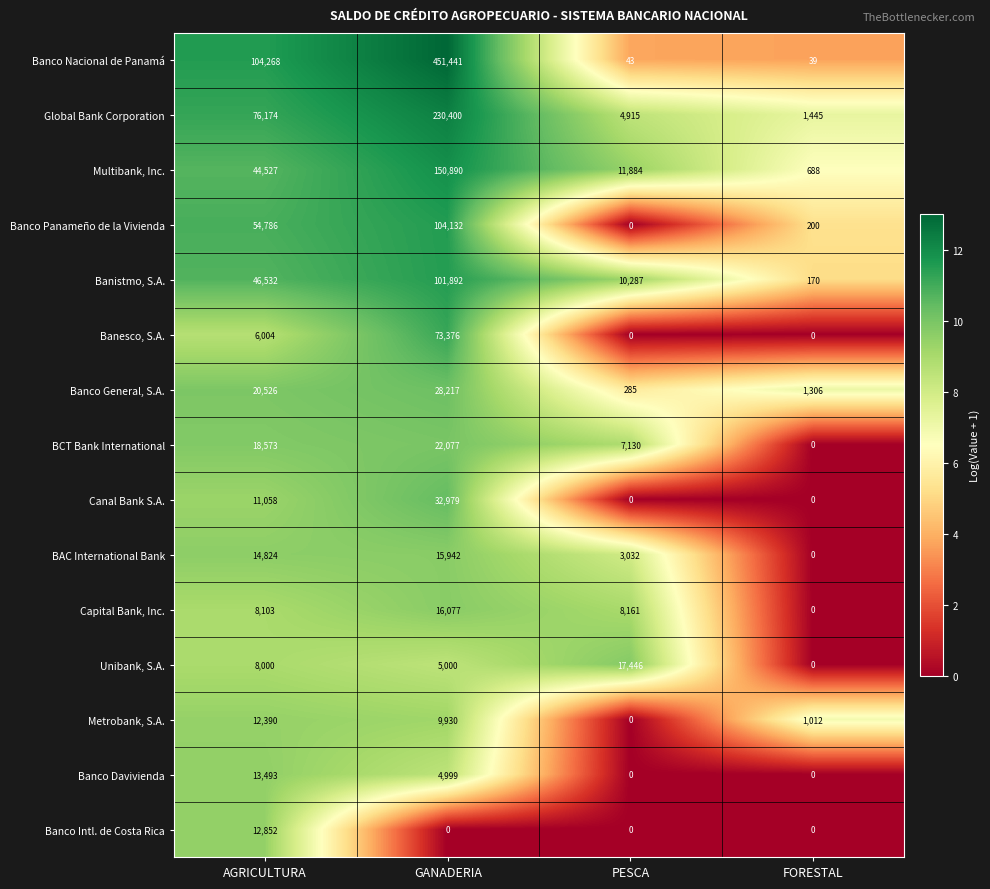

How many data points in Capital Bank, Inc. are less than 8161?

2